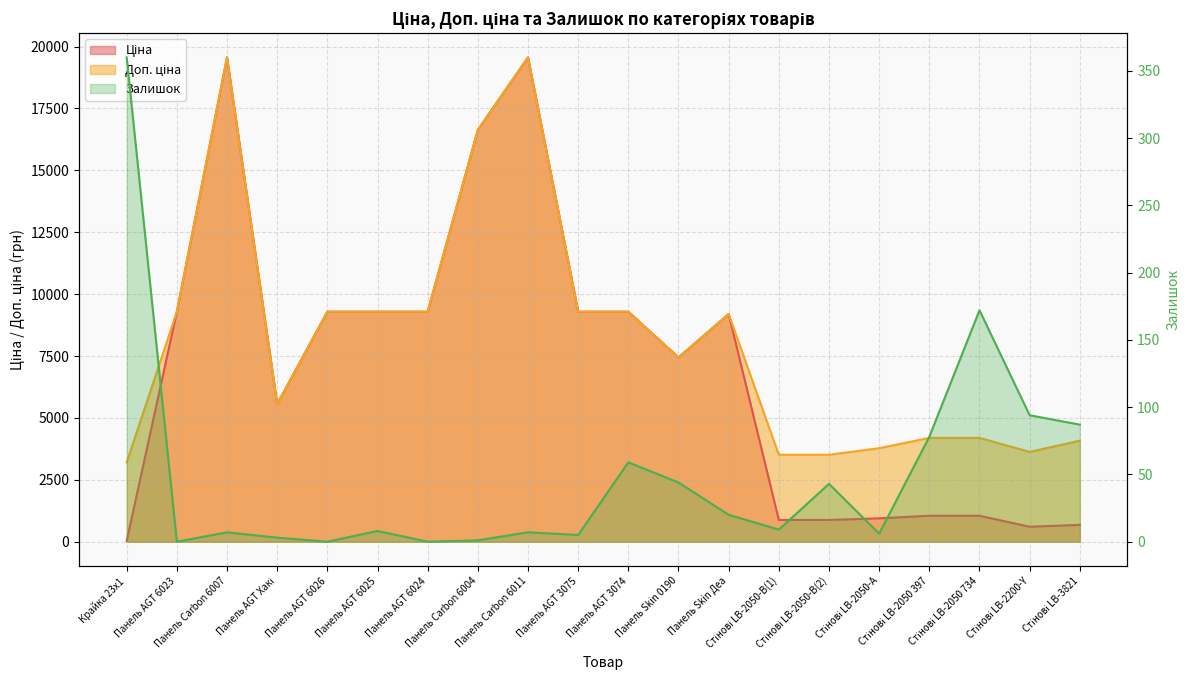

Is it true that Доп. ціна equals 5691.6 at Крайка 23x1?

False